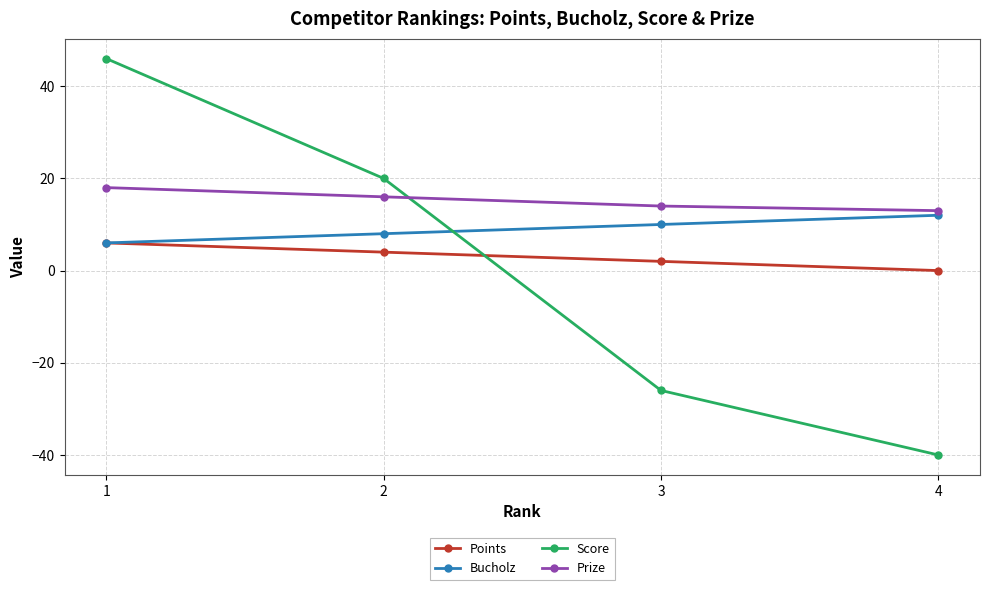

True or false: Score has more than 0 points higher than both neighbors.

False